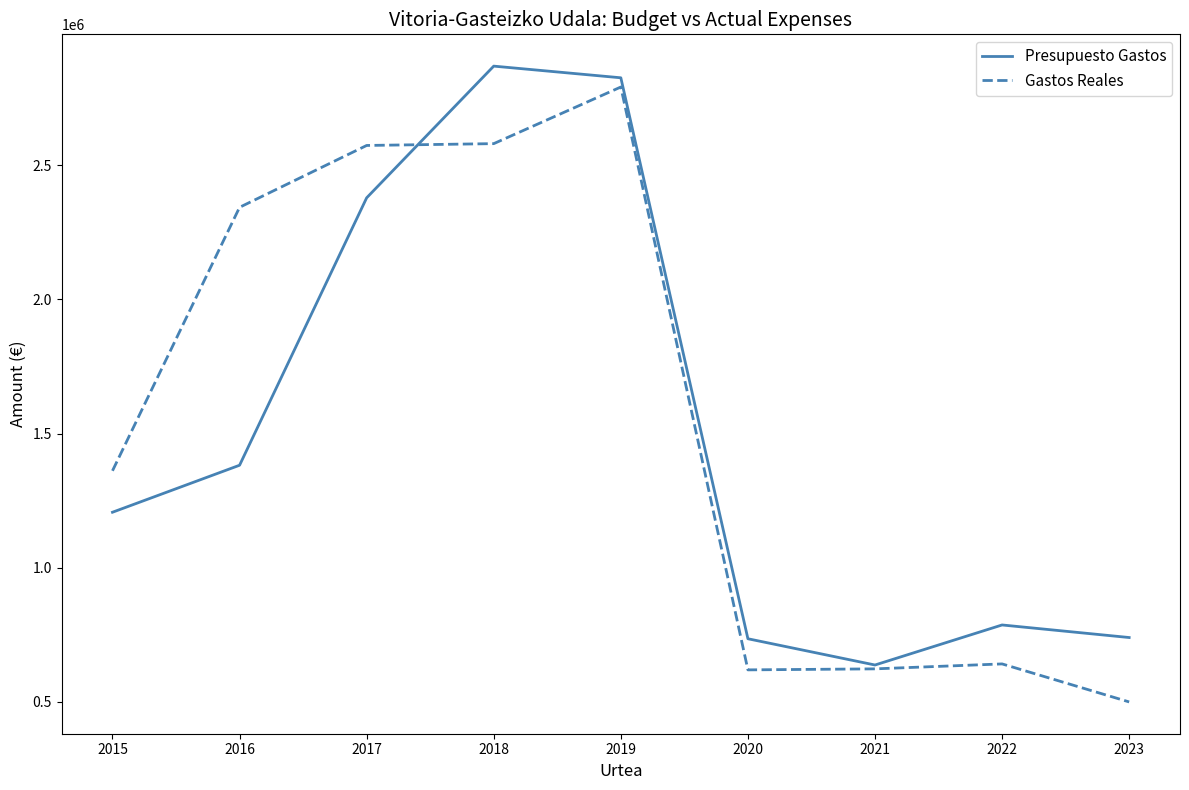

True or false: Gastos Reales has a value of 1361192.6 at 2015.

True